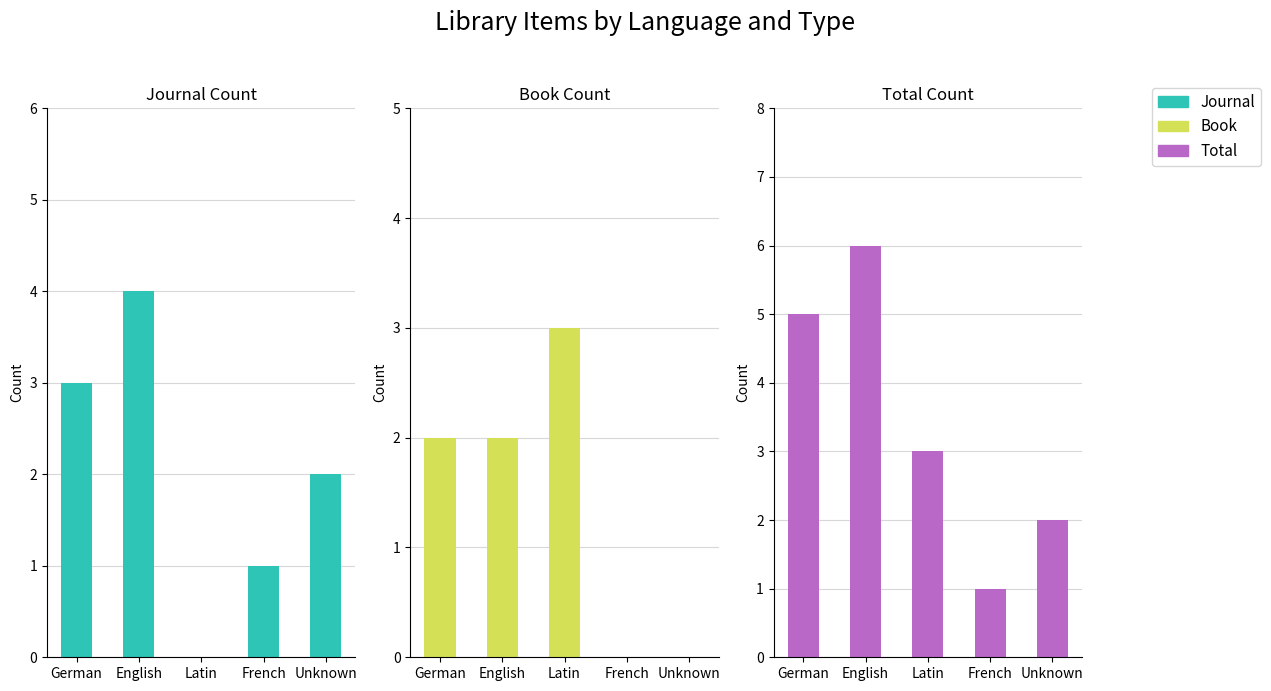

Reading left to right, extract all data points from this chart.

Journal: 3	4	0	1	2
Book: 2	2	3	0	0
Total: 5	6	3	1	2